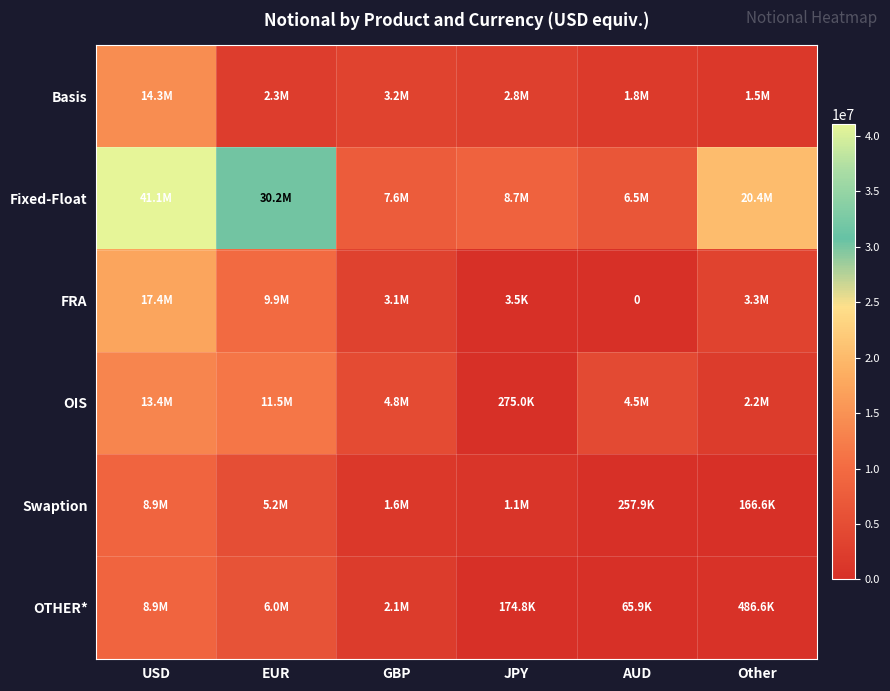

At how many categories does at least one series exceed 28355718?

2